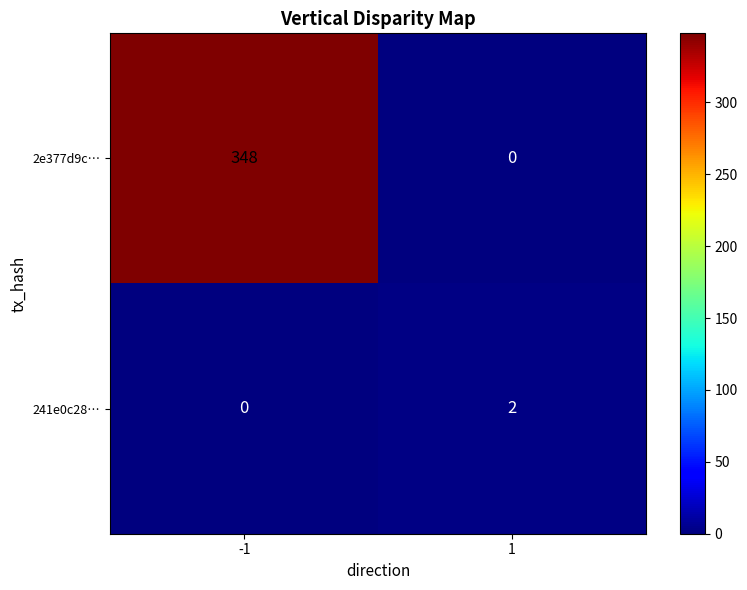

Which series has the widest spread of values?

2e377d9c…